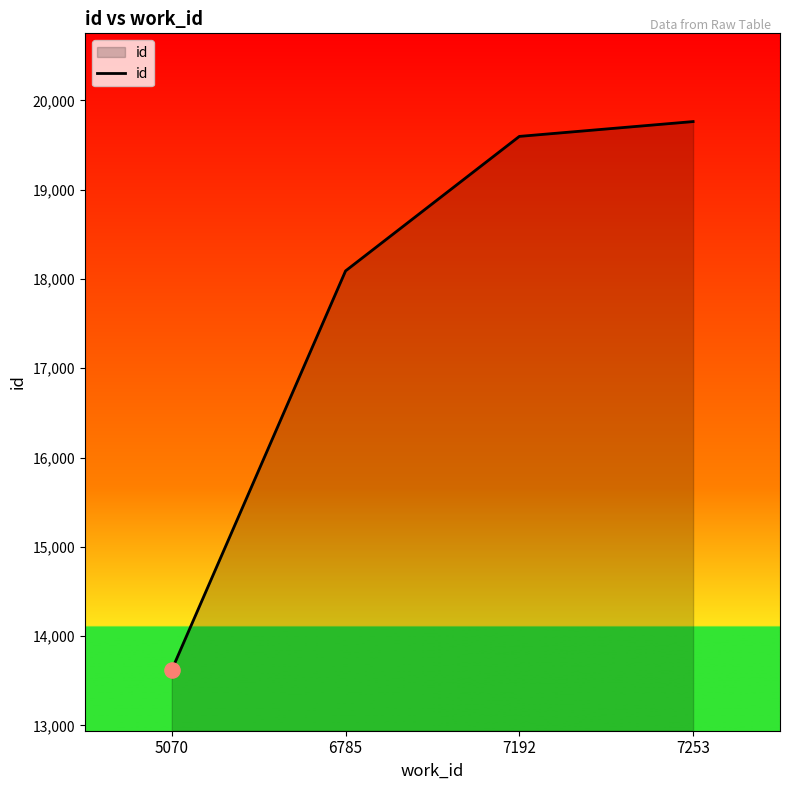

What is the change in value from 5070 to 7253?

+6140